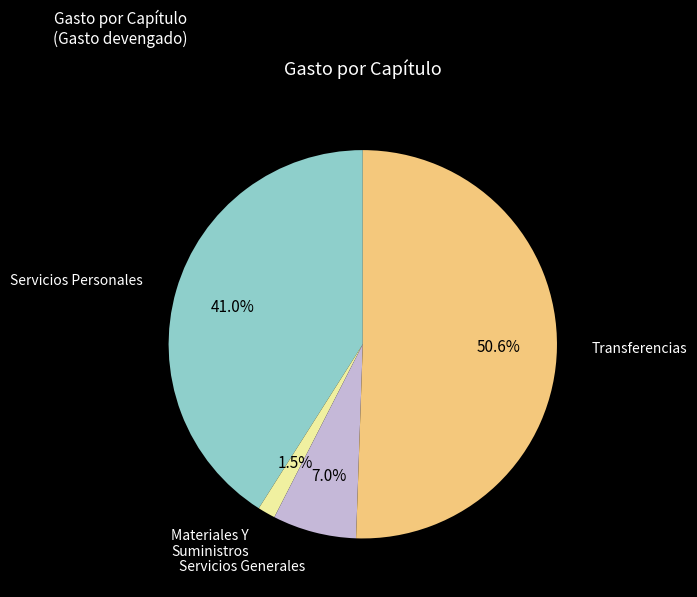

Does any single category account for the majority?

Yes